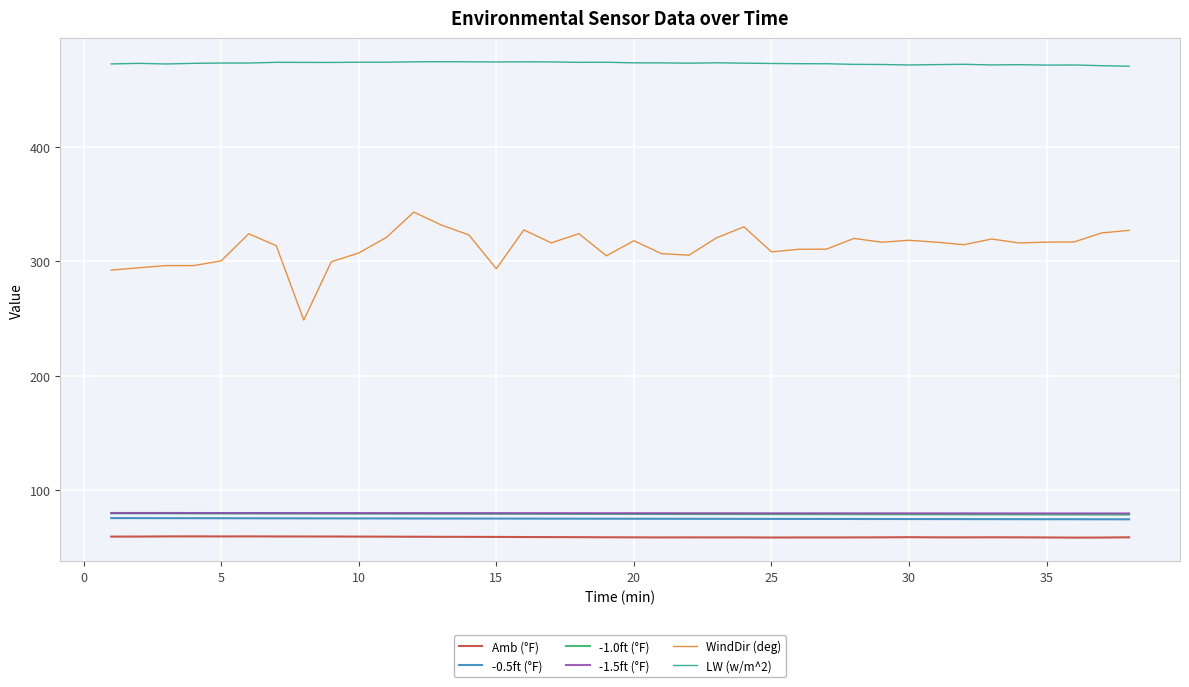

What are all the series names shown in the legend?

Amb (°F), -0.5ft (°F), -1.0ft (°F), -1.5ft (°F), WindDir (deg), LW (w/m^2)